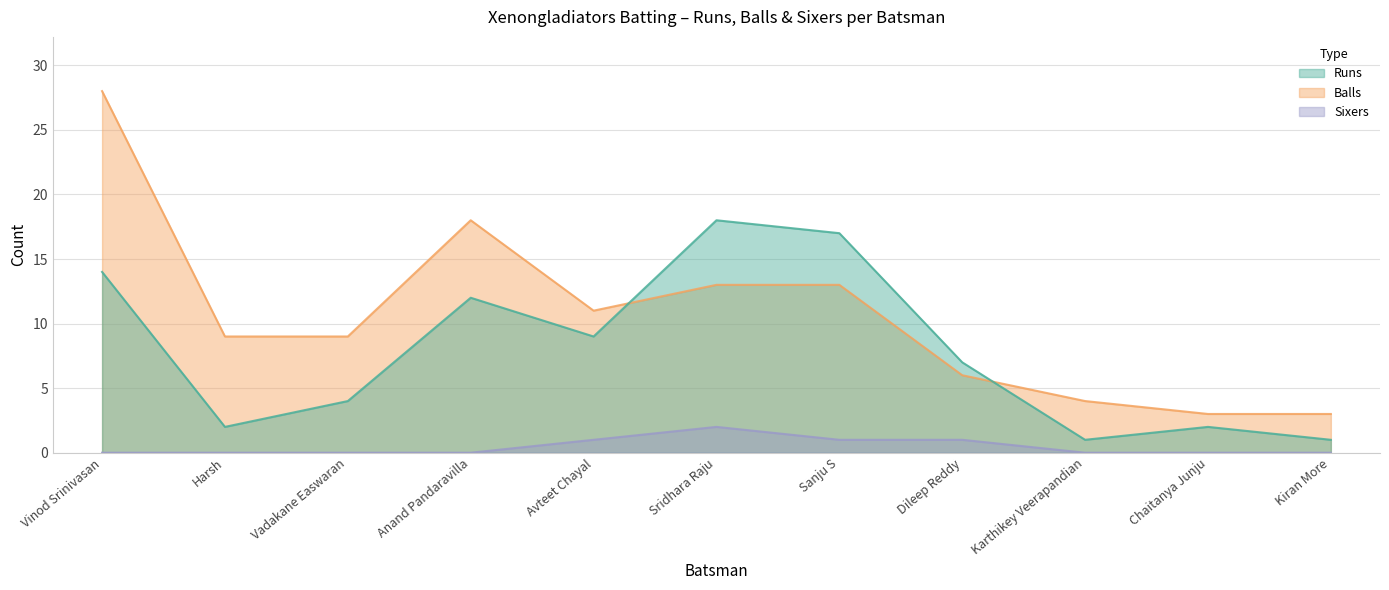

Rank the series by their average value, from highest to lowest.

balls, runs, sixers